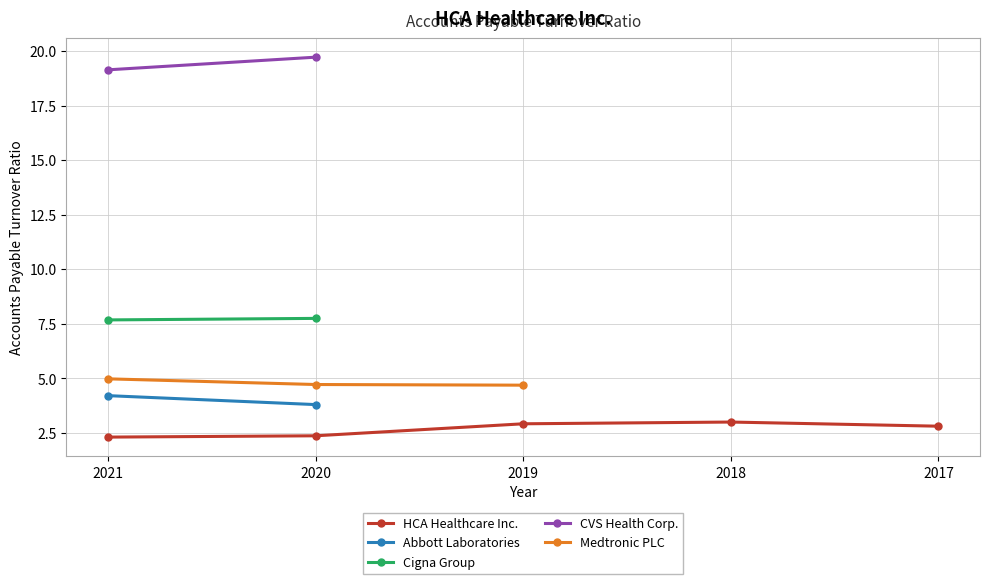

Count the number of categories in the chart.

5